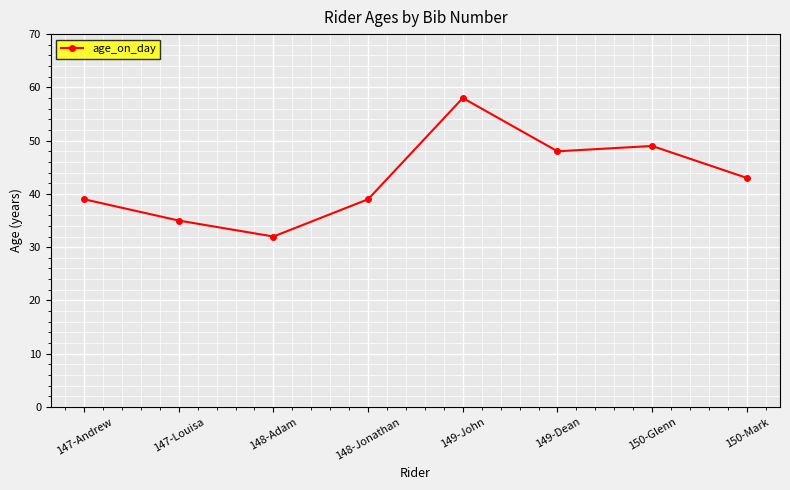

Which label corresponds to the largest value in the chart?

149-John